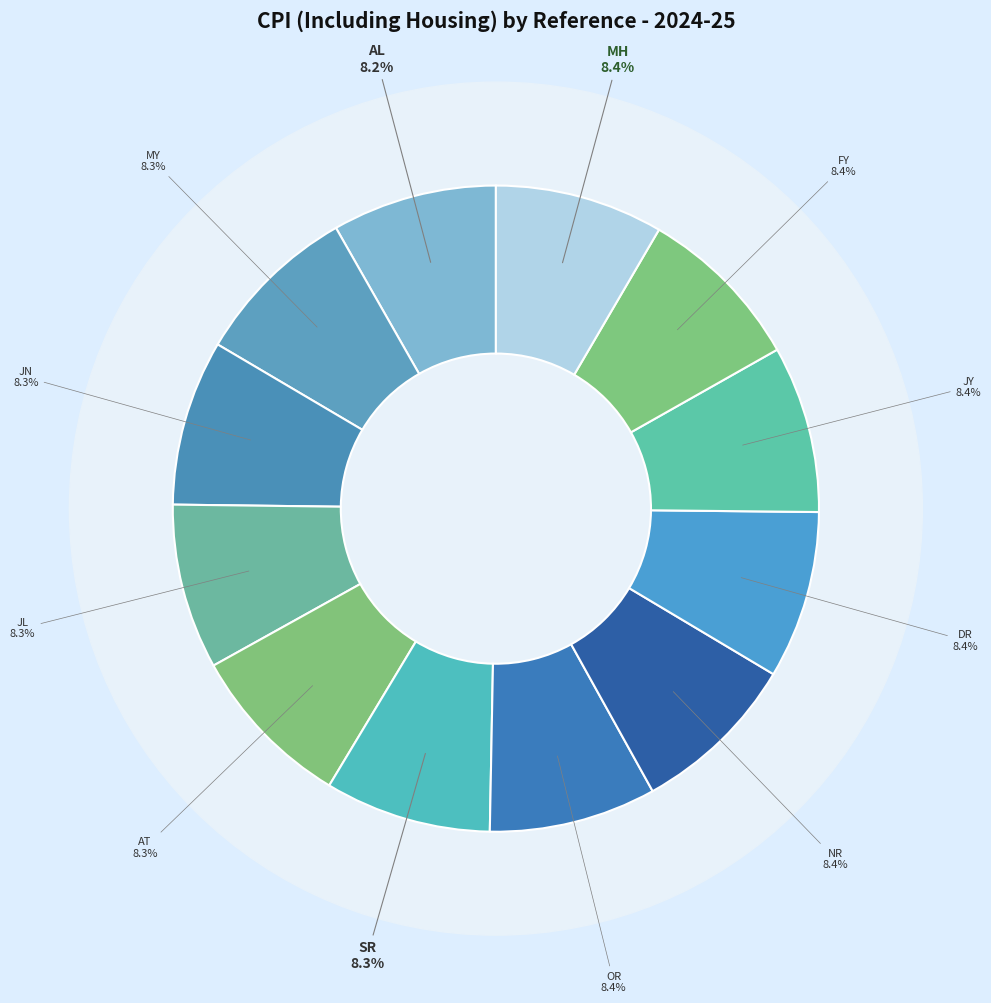

Is there a majority slice in this chart?

No